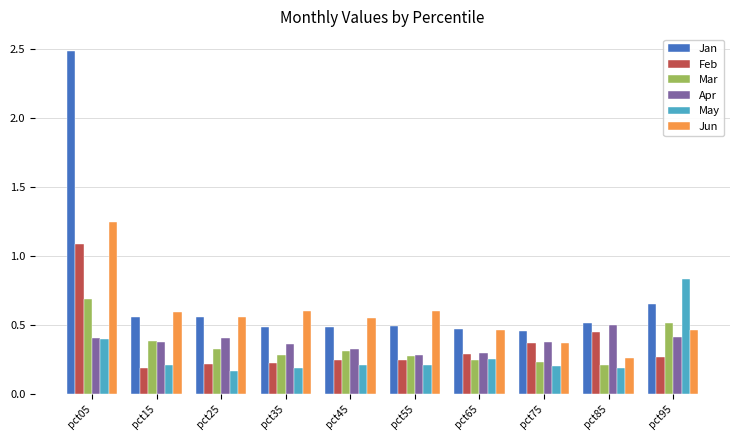

Which series has the largest range (max minus min)?

Jan